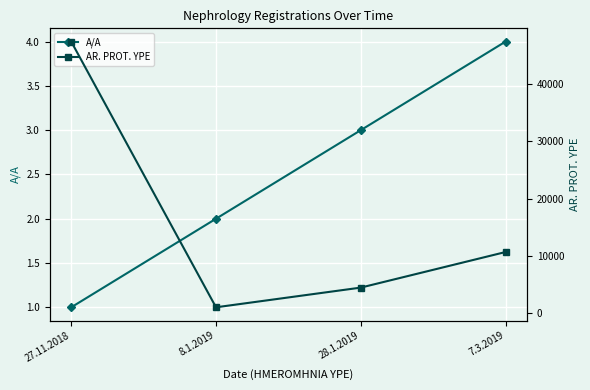

The value of A/A at 8.1.2019 is 3. True or false?

False